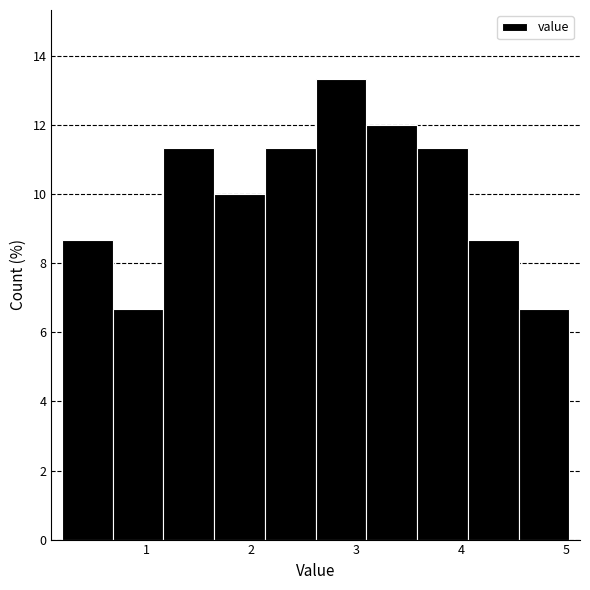

Reading left to right, transcribe this chart: for each bar, give the range it covers on the x-axis and its height. Neither the bar edges nor the heights are printed on the chart, so give them approximately, as read against the axes.

0.2 to 0.7: 8.6
0.7 to 1.2: 6.6
1.2 to 1.6: 11.4
1.6 to 2.1: 10.0
2.1 to 2.6: 11.4
2.6 to 3.1: 13.4
3.1 to 3.6: 12.0
3.6 to 4.1: 11.4
4.1 to 4.5: 8.6
4.5 to 5.0: 6.6